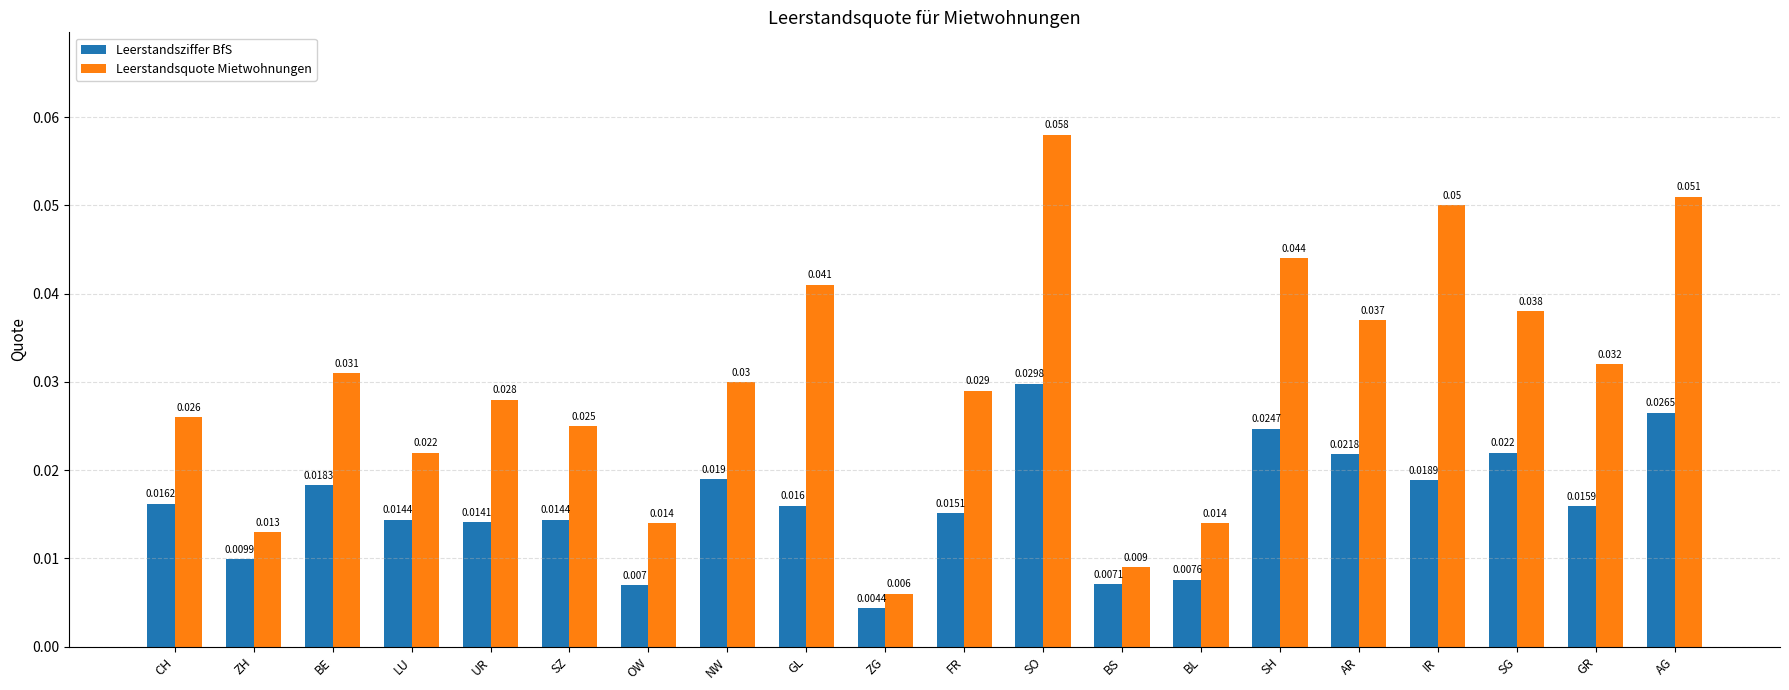

Where is Leerstandsziffer BfS nearest to the value 0?

ZG